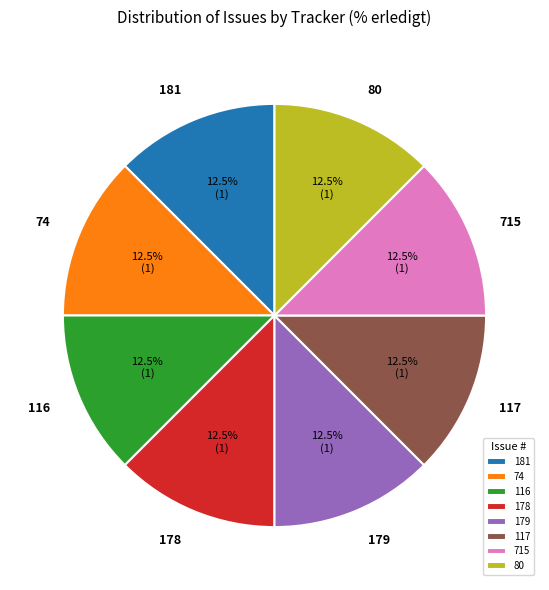

To the nearest percent, what is the difference between the largest and smallest slice percentages?

0%